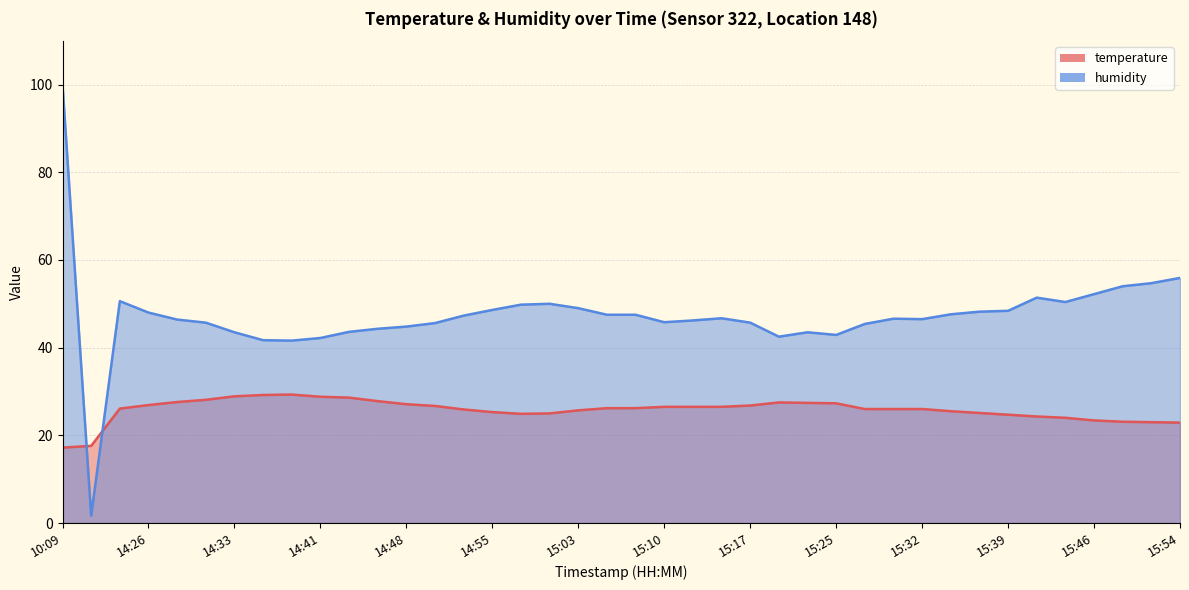

True or false: temperature has a value of 26.5 at 15:15.

True